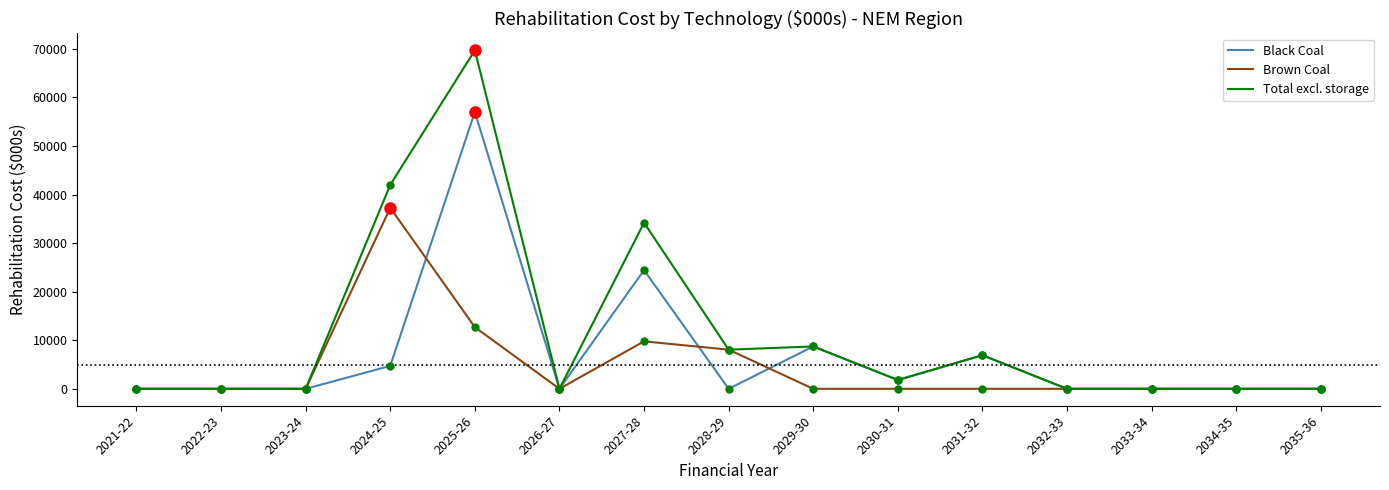

The value of Total excl. storage at 2023-24 is 0.0. True or false?

True